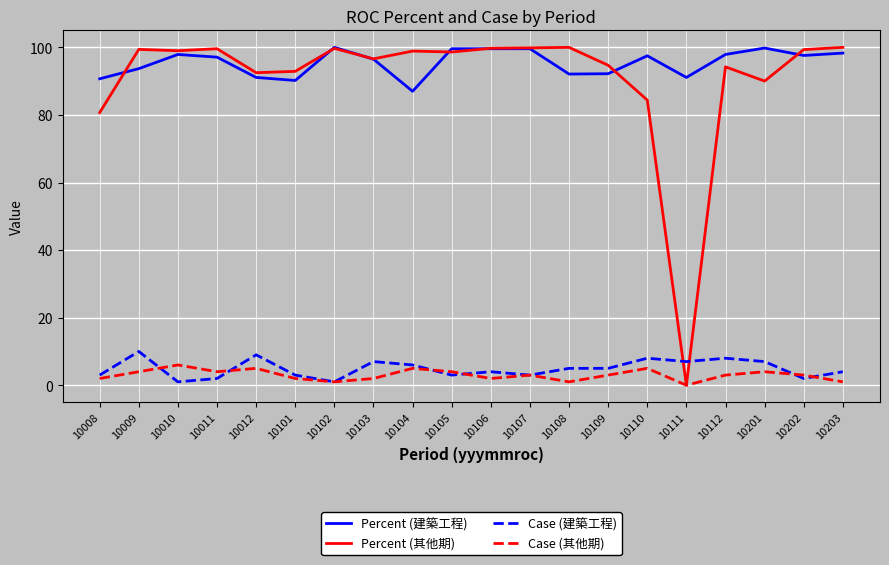

True or false: Percent (其他期) has a value of 98.9 at 10104.

True